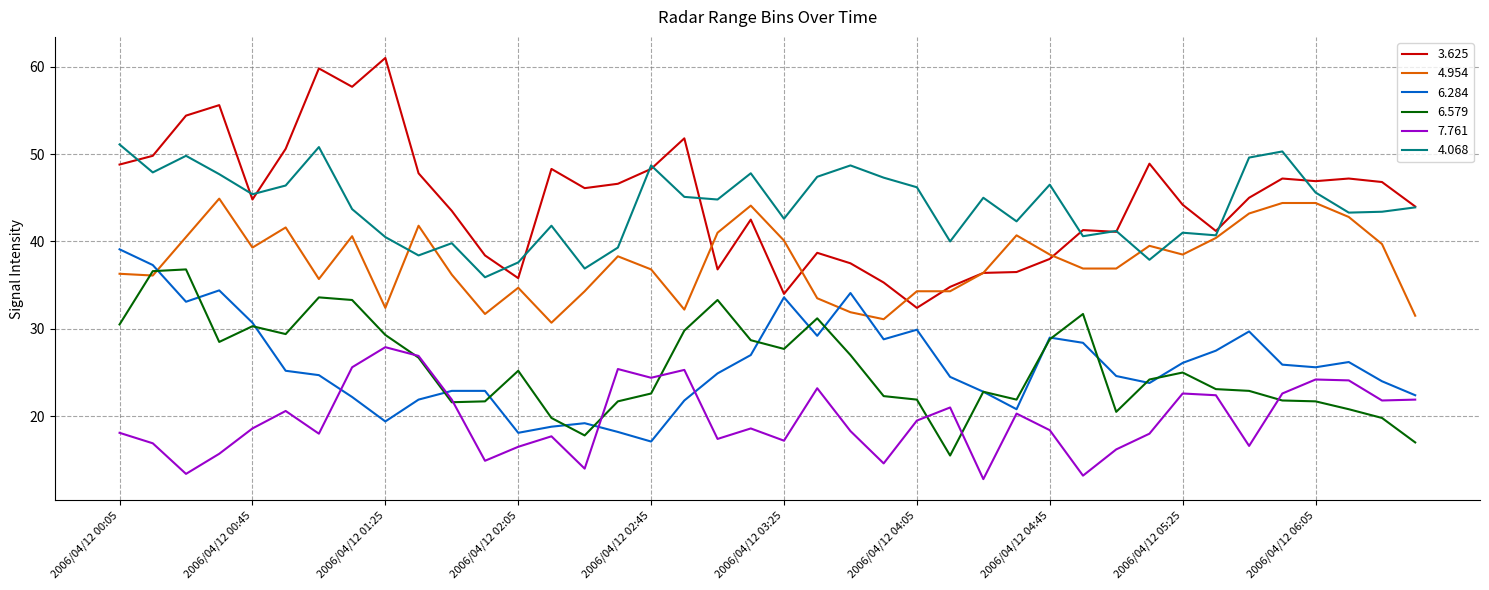

True or false: 6.579 and 4.068 intersect in this chart.

False